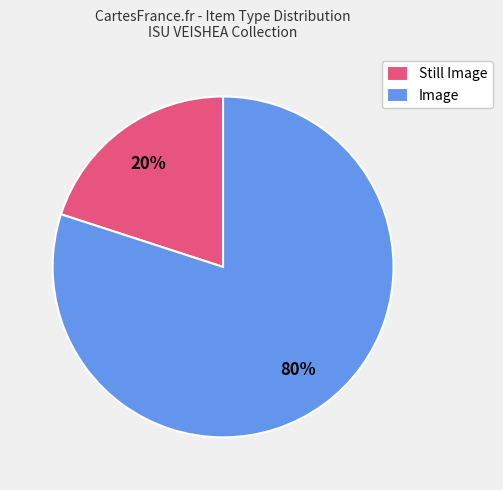

Which slice is the largest?

Image